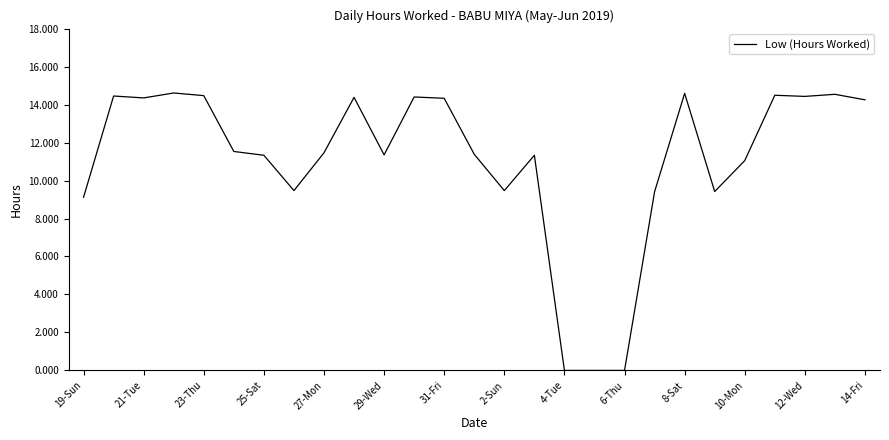

What is the greatest value displayed?

14.6